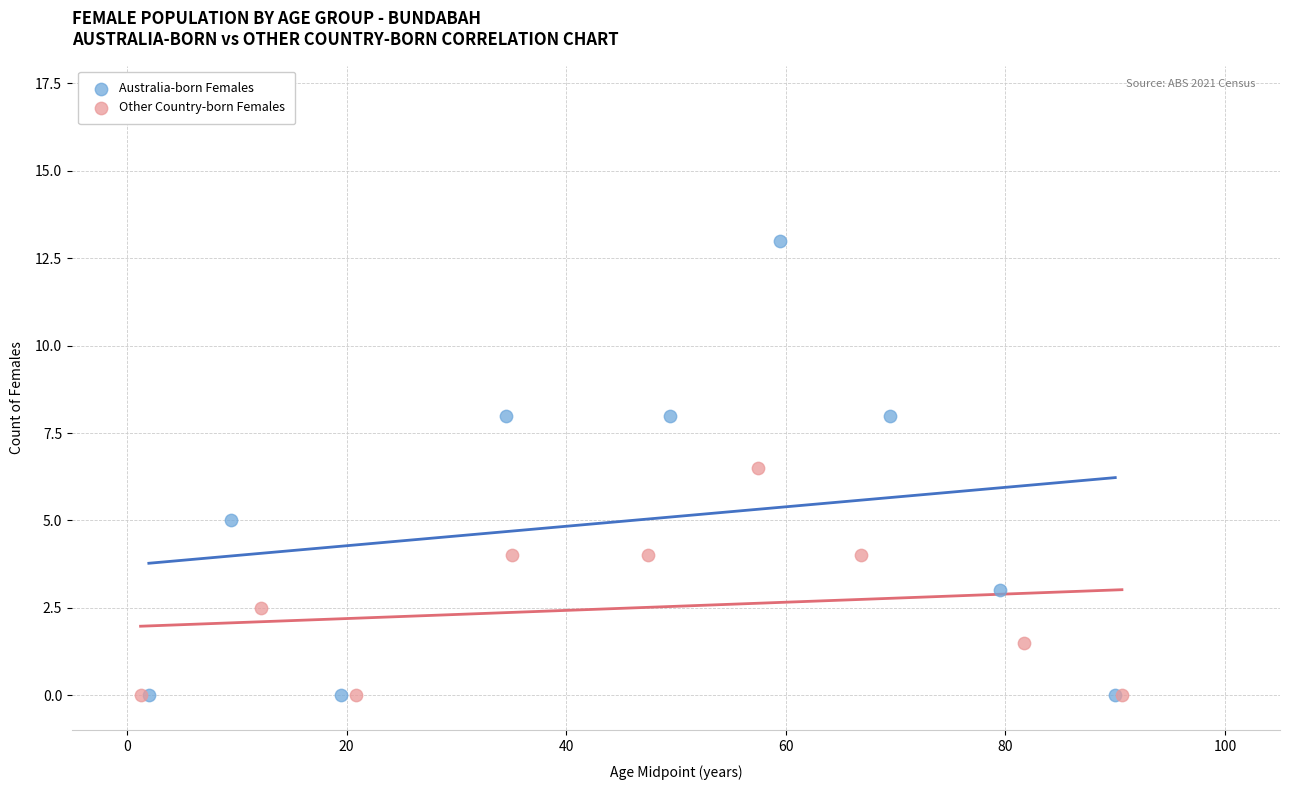

Which series has the widest spread of Y values?

Australia-born Females